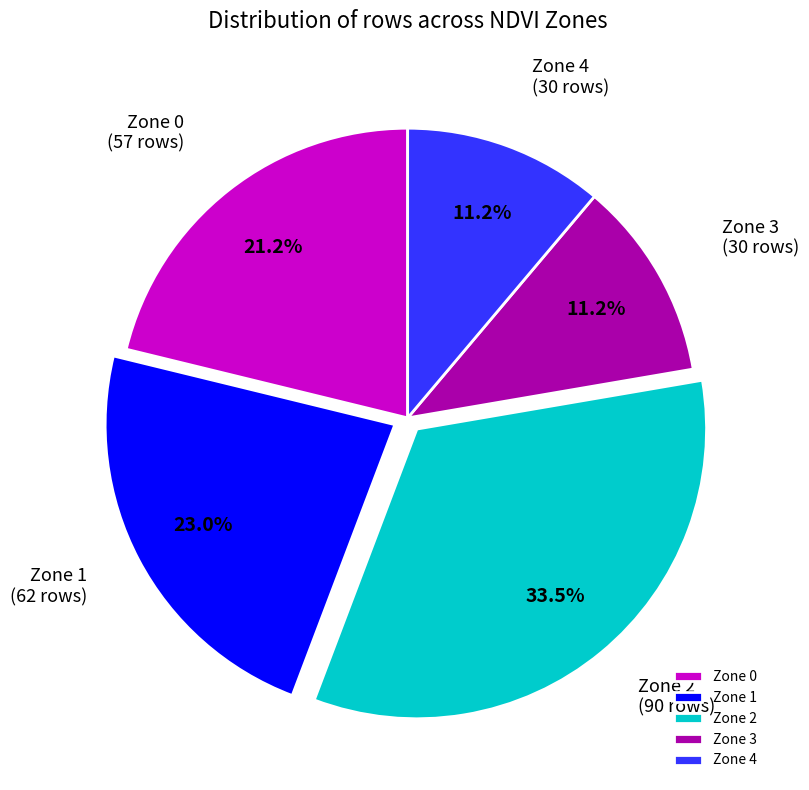

What is the largest slice in the pie chart?

Zone 2